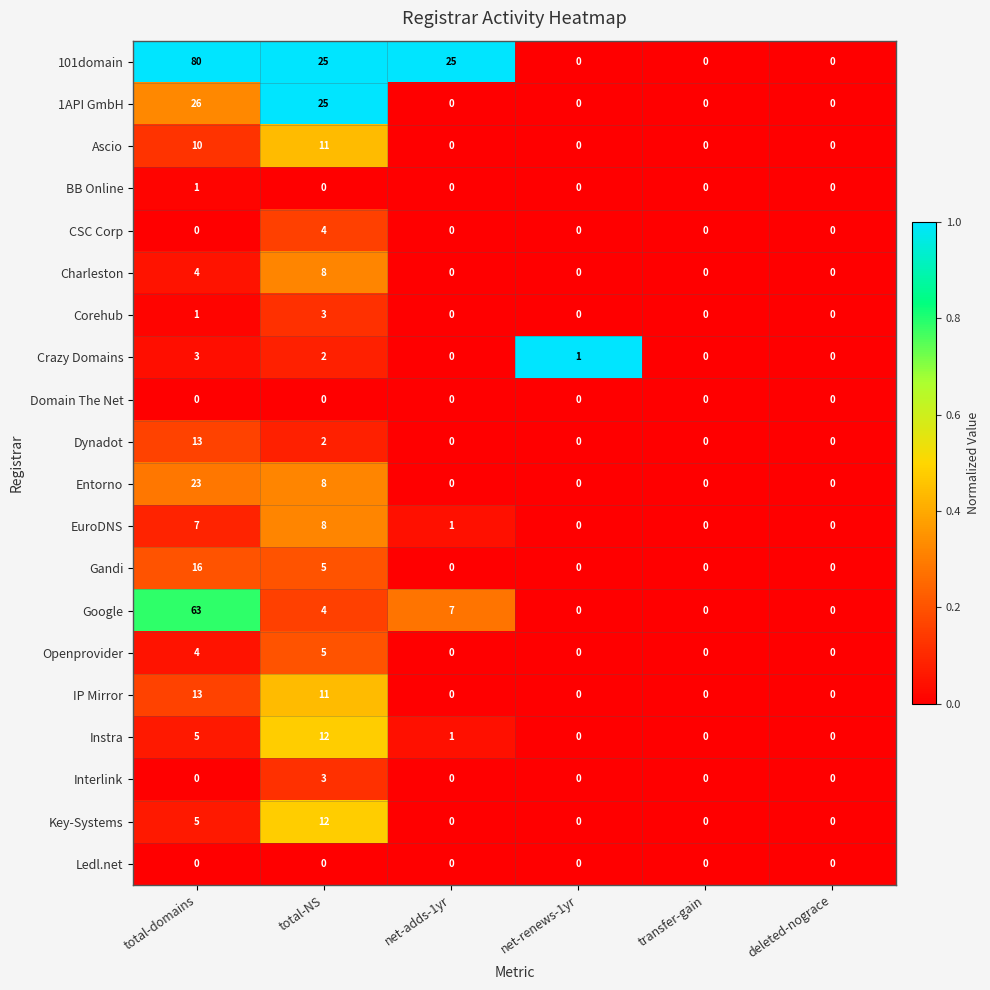

Which label corresponds to the largest value in the chart?

total-domains